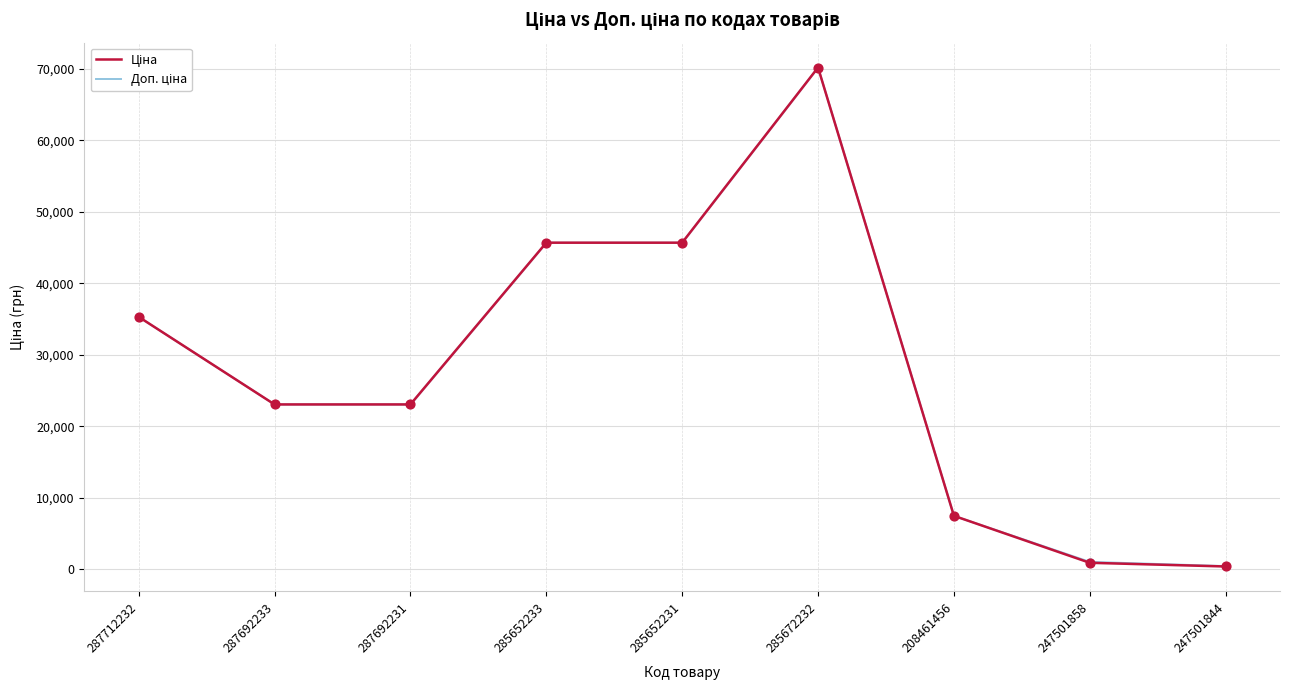

Which series reaches the minimum Y coordinate?

Ціна